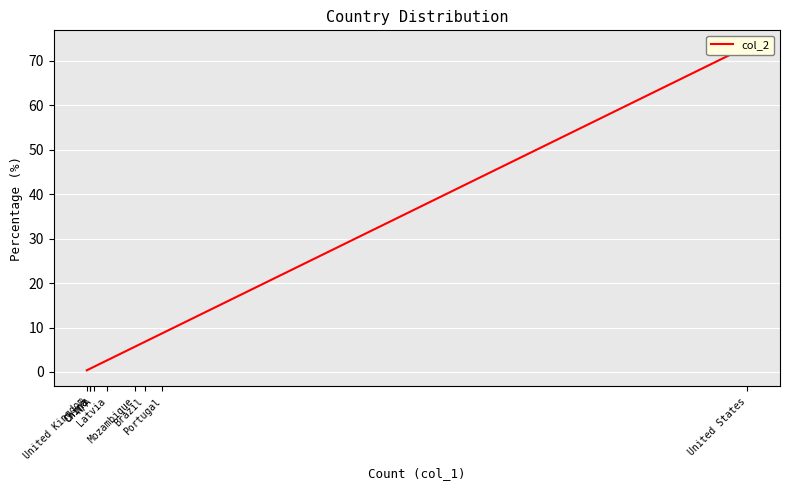

Which has a higher value, Latvia or Mozambique?

Mozambique